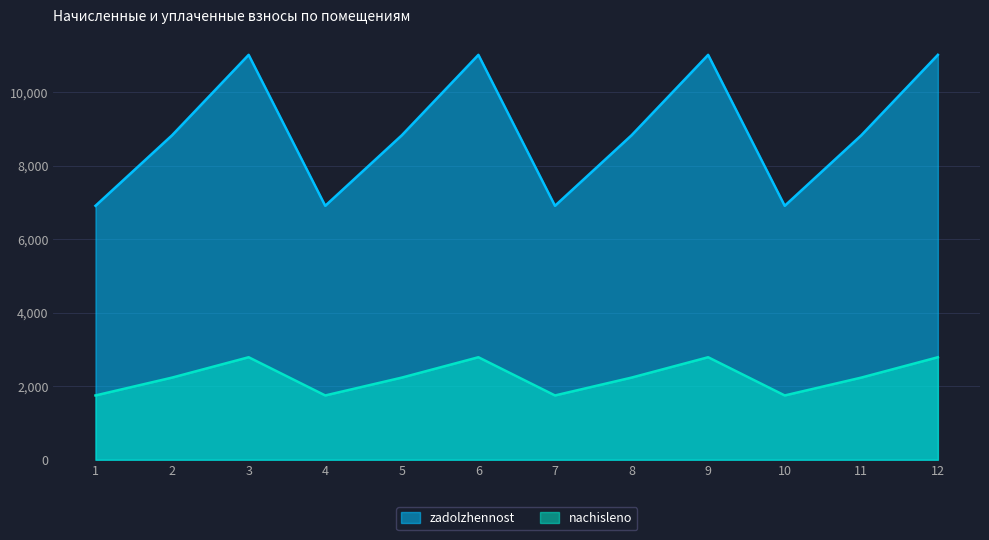

What is the sum of the zadolzhennost values at 7 and 11?

15744.0